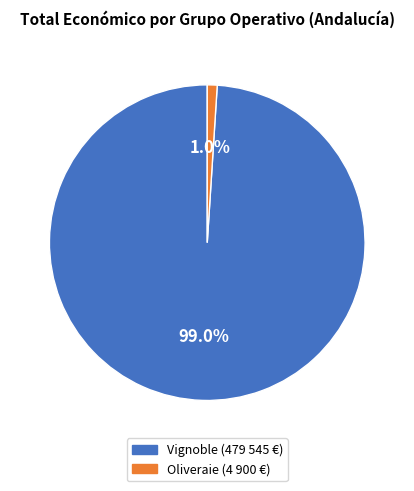

Does any single category account for the majority?

Yes